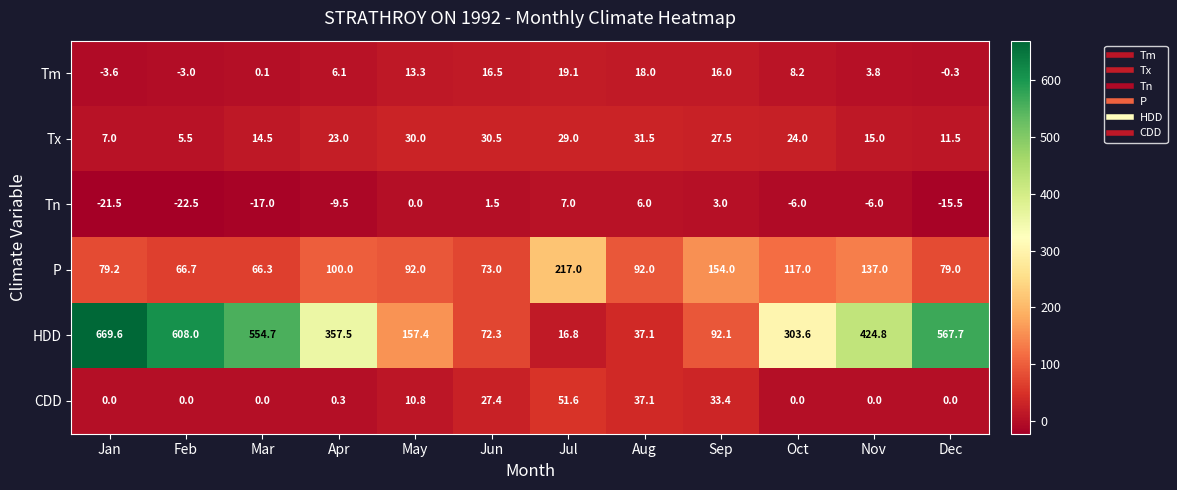

What is the difference between the maximum and second lowest values in the HDD series?

632.5